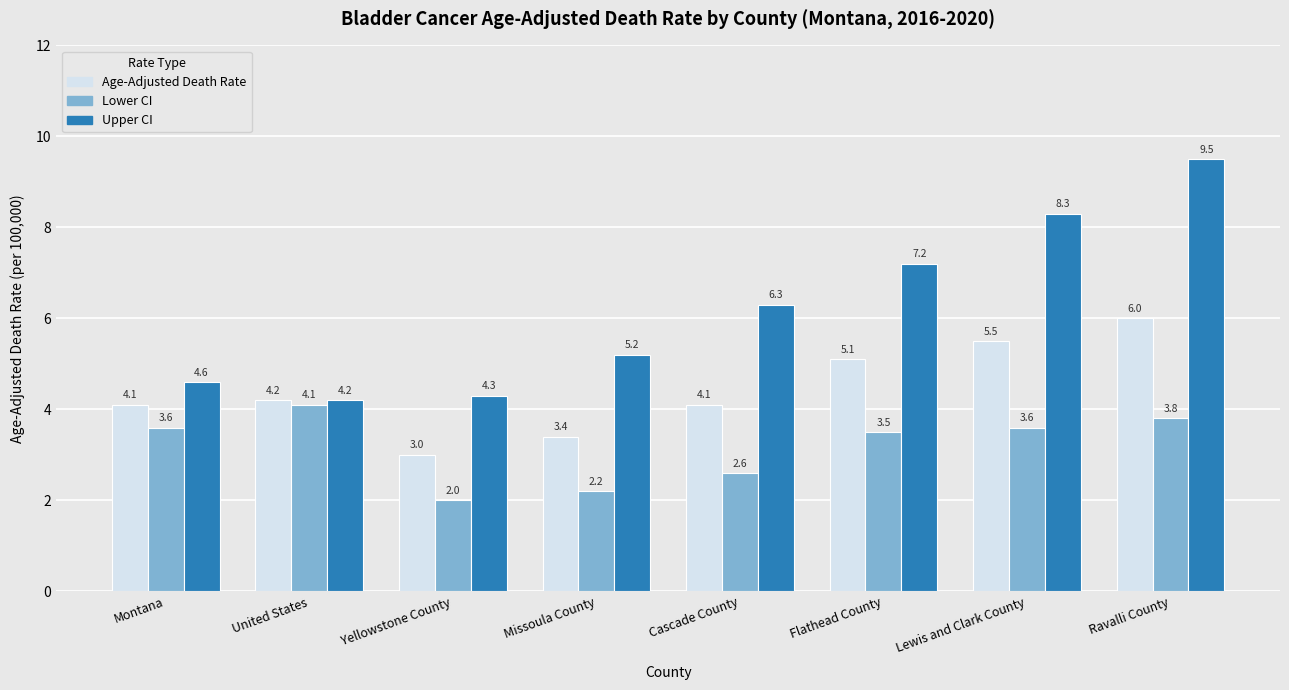

At how many categories does at least one series exceed 4?

8